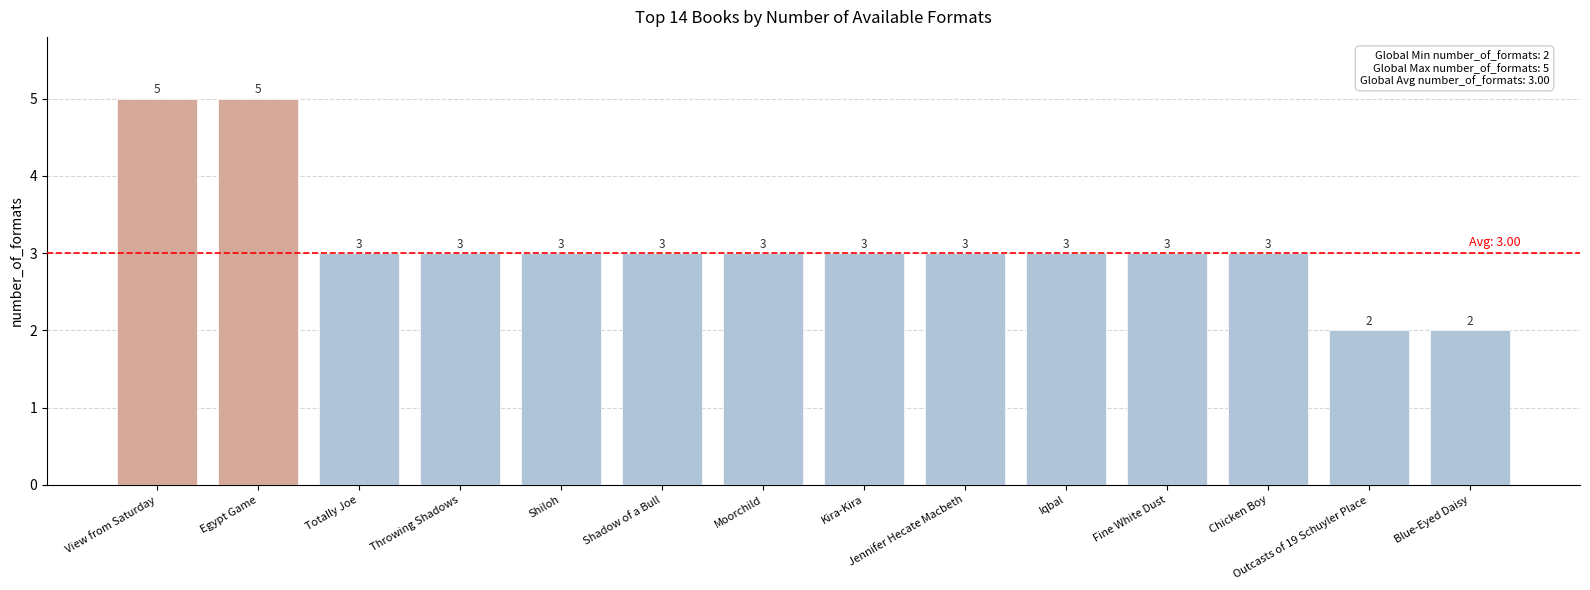

What is the maximum value shown in the chart?

5